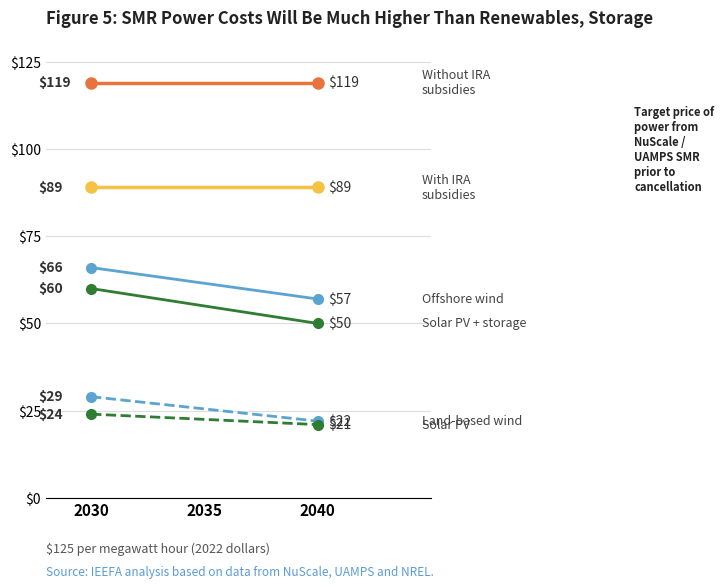

Reading left to right, what are all the values shown in this chart?

Without IRA subsidies: 119	119
With IRA subsidies: 89	89
Offshore wind: 66	57
Solar PV + storage: 60	50
Land-based wind: 29	22
Solar PV: 24	21